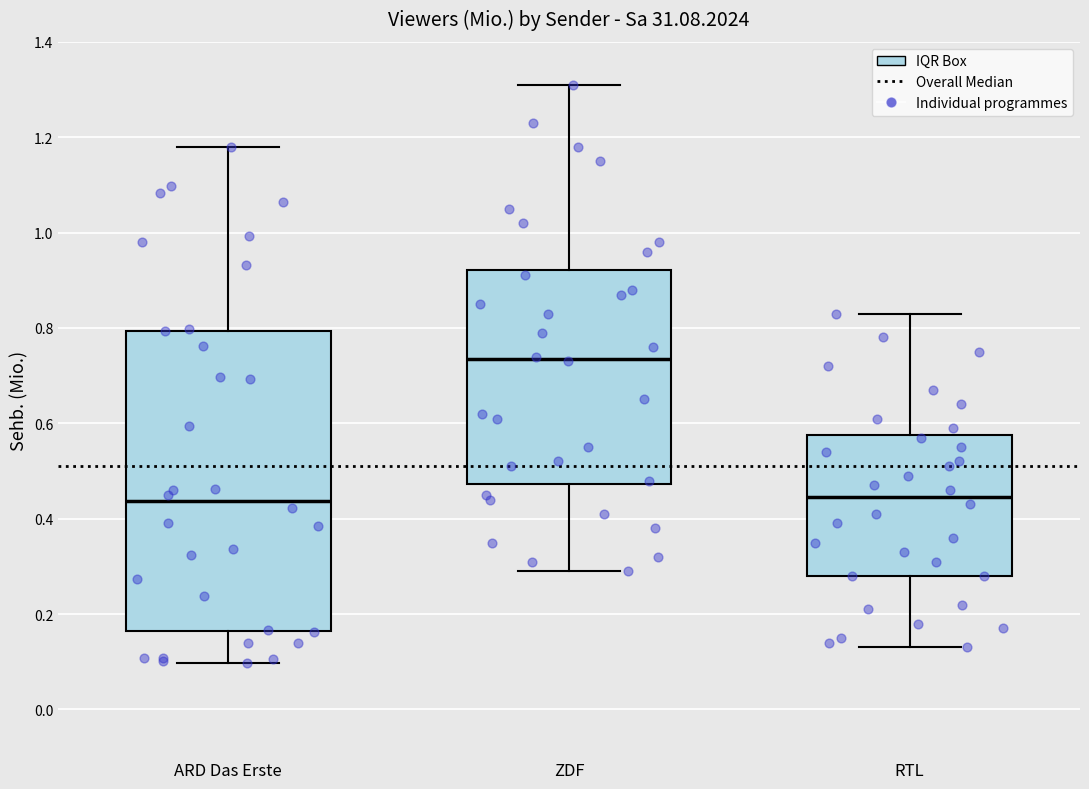

Comparing the boxes themselves (not the whiskers), which one is the tallest?

ARD Das Erste